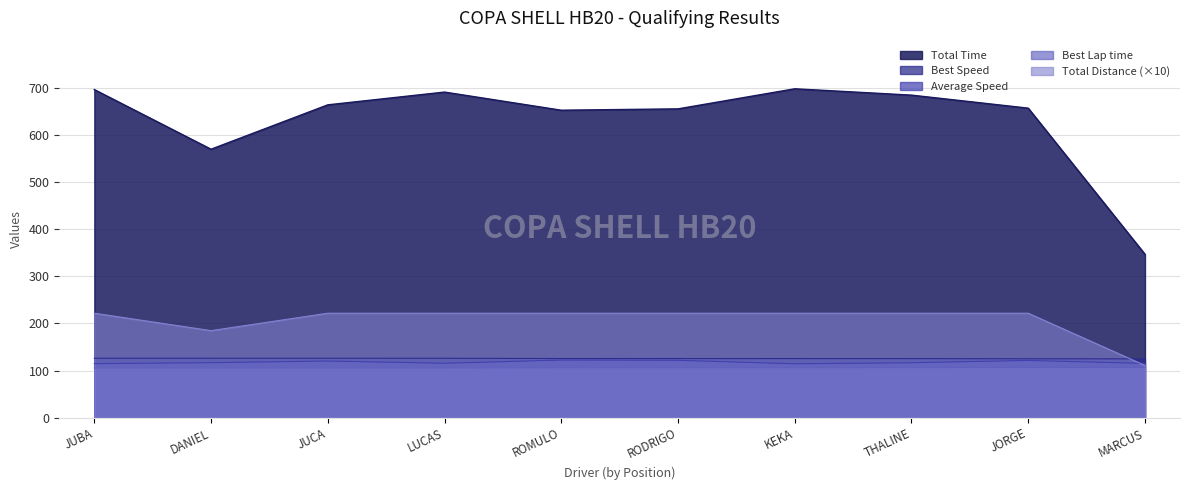

Which series changed the most between LUCAS and MARCUS?

Total Time